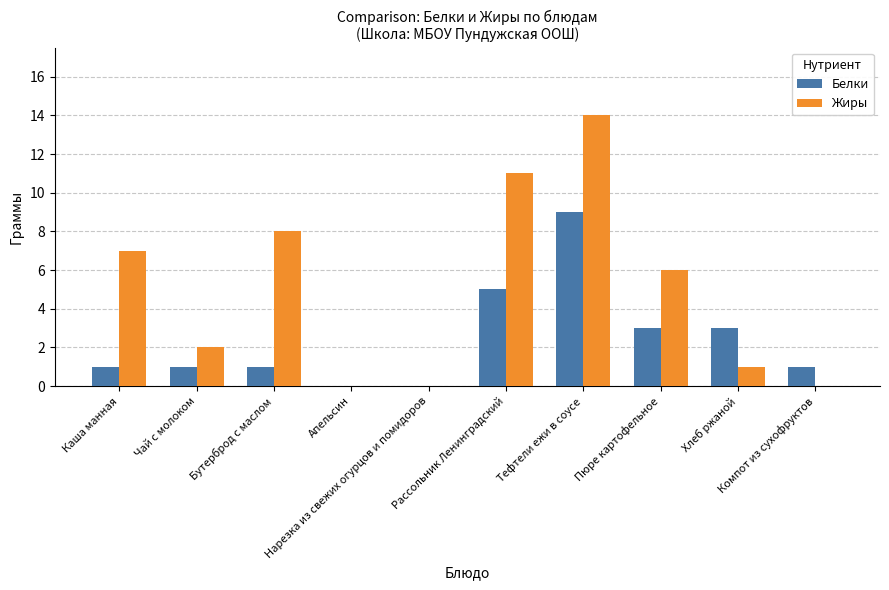

What is the sum of all Жиры values?

49